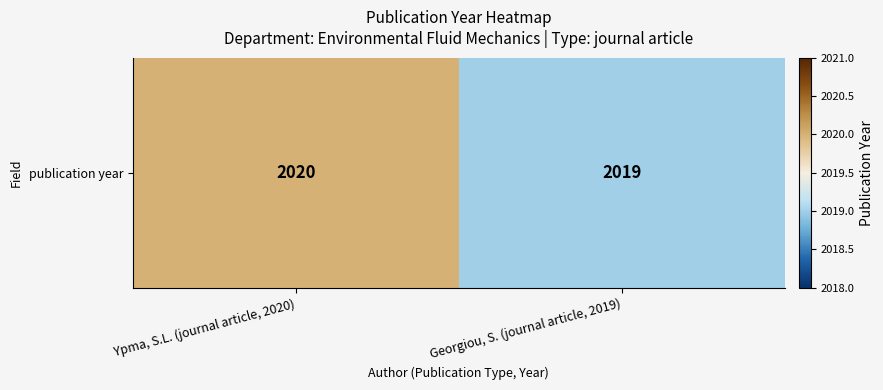

What is the maximum value shown in the chart?

2020